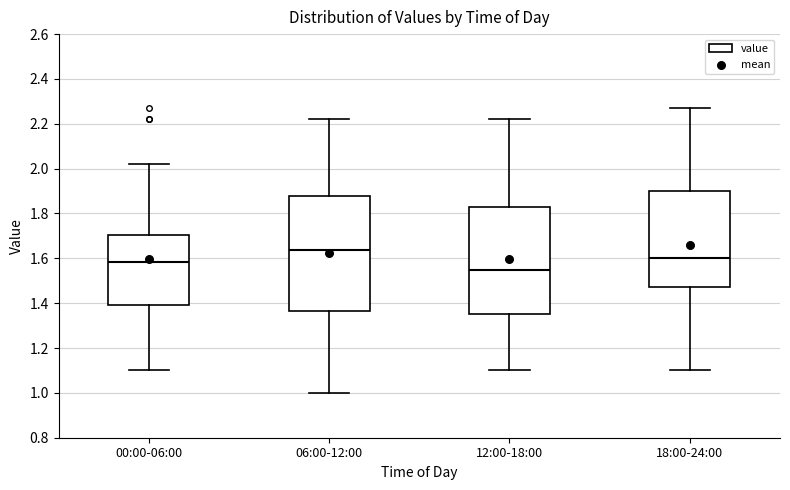

Which box has the lowest median line?

12:00-18:00